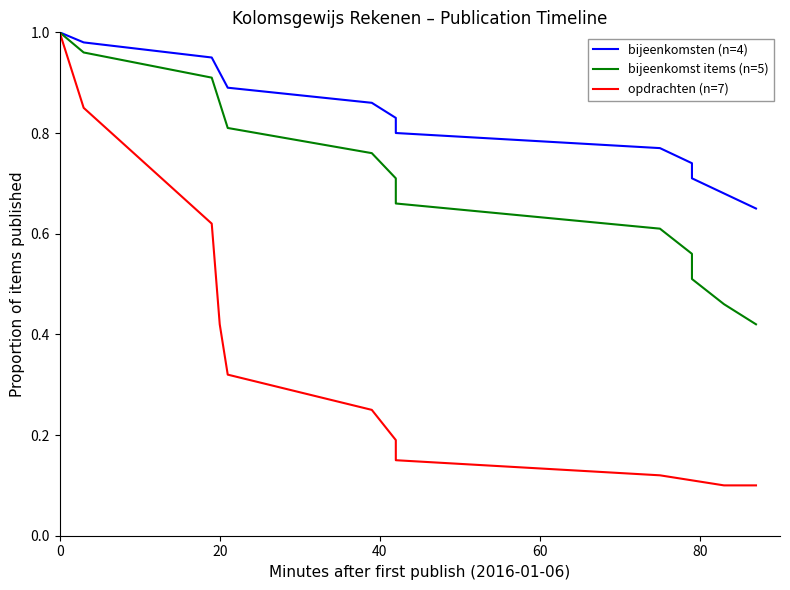

Rank the series by their maximum value, from lowest to highest.

bijeenkomsten (n=4), bijeenkomst items (n=5), opdrachten (n=7)